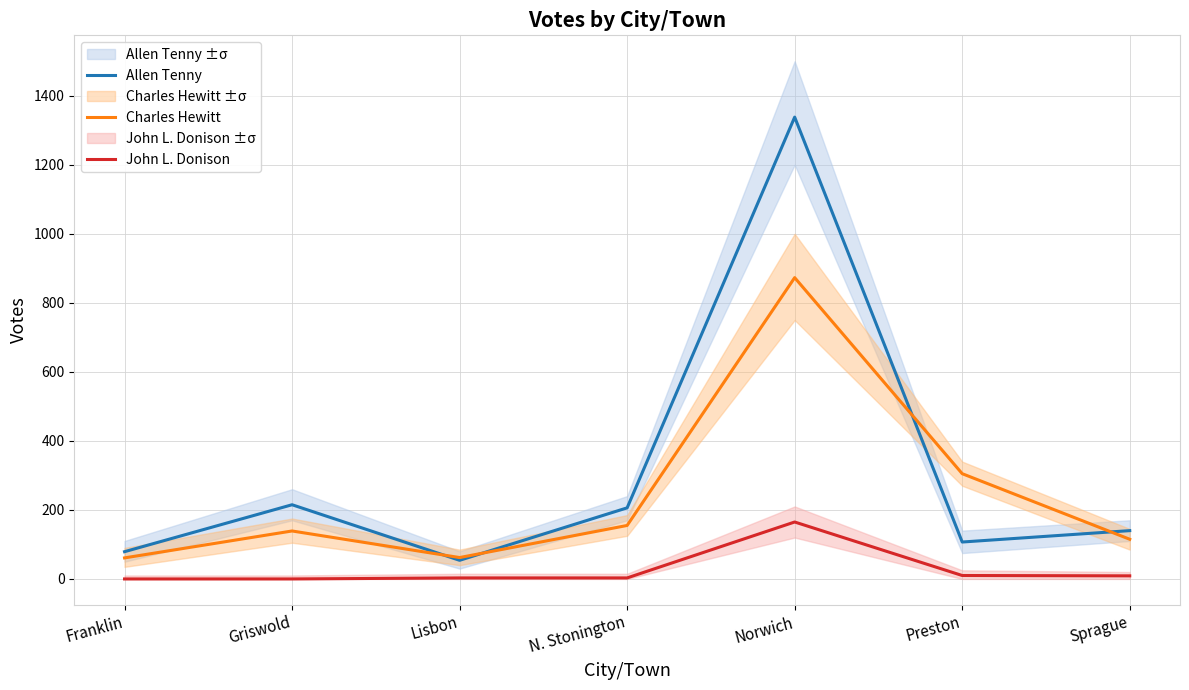

Between N. Stonington and Preston, which is larger?

N. Stonington